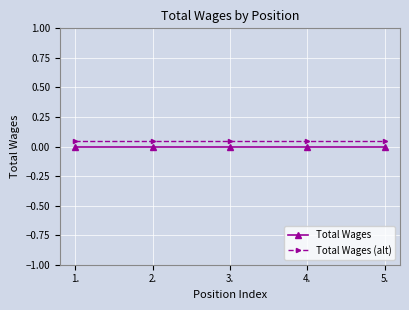

The Total Wages series shows 0.0 at 2.. True or false?

True